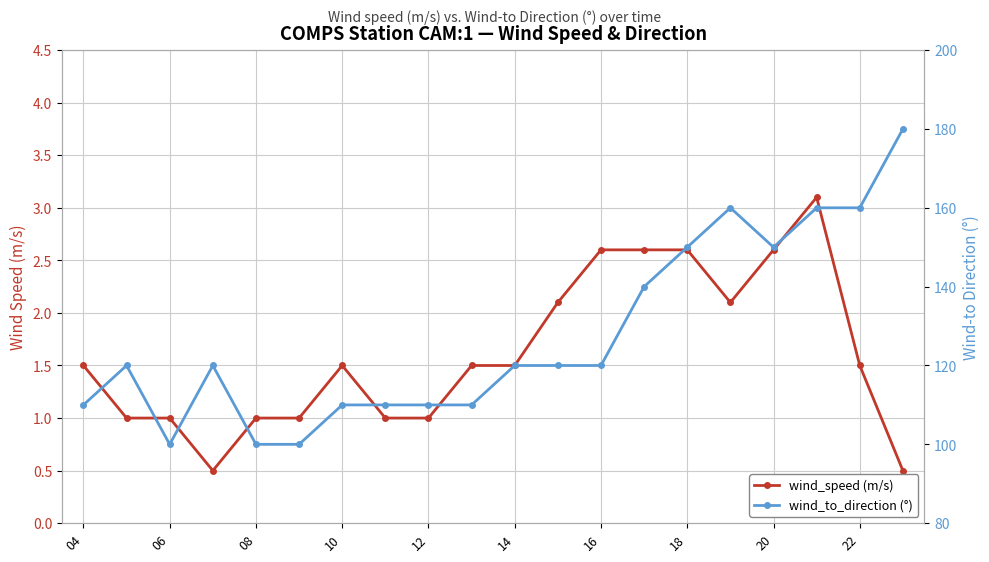

How many data points does each series have?

20